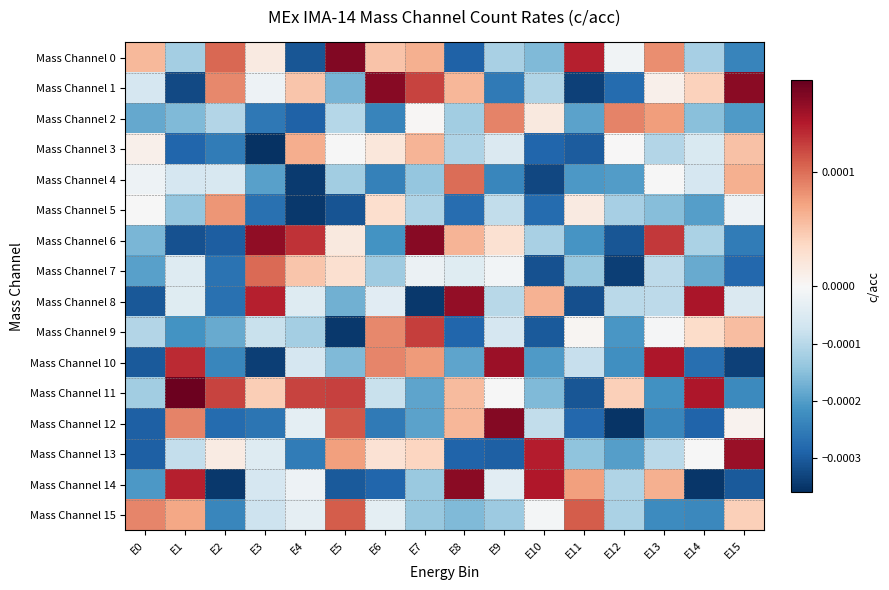

Reading left to right, list all the values displayed in this chart.

Mass Channel 0: E0=0.0	E1=-0.0	E2=0.0	E3=0.0	E4=-0.0	E5=0.0	E6=0.0	E7=0.0	E8=-0.0	E9=-0.0	E10=-0.0	E11=0.0	E12=-0.0	E13=0.0	E14=-0.0	E15=-0.0
Mass Channel 1: E0=-0.0	E1=-0.0	E2=0.0	E3=-0.0	E4=0.0	E5=-0.0	E6=0.0	E7=0.0	E8=0.0	E9=-0.0	E10=-0.0	E11=-0.0	E12=-0.0	E13=0.0	E14=0.0	E15=0.0
Mass Channel 2: E0=-0.0	E1=-0.0	E2=-0.0	E3=-0.0	E4=-0.0	E5=-0.0	E6=-0.0	E7=0.0	E8=-0.0	E9=0.0	E10=0.0	E11=-0.0	E12=0.0	E13=0.0	E14=-0.0	E15=-0.0
Mass Channel 3: E0=0.0	E1=-0.0	E2=-0.0	E3=-0.0	E4=0.0	E5=-0.0	E6=0.0	E7=0.0	E8=-0.0	E9=-0.0	E10=-0.0	E11=-0.0	E12=0.0	E13=-0.0	E14=-0.0	E15=0.0
Mass Channel 4: E0=-0.0	E1=-0.0	E2=-0.0	E3=-0.0	E4=-0.0	E5=-0.0	E6=-0.0	E7=-0.0	E8=0.0	E9=-0.0	E10=-0.0	E11=-0.0	E12=-0.0	E13=-0.0	E14=-0.0	E15=0.0
Mass Channel 5: E0=-0.0	E1=-0.0	E2=0.0	E3=-0.0	E4=-0.0	E5=-0.0	E6=0.0	E7=-0.0	E8=-0.0	E9=-0.0	E10=-0.0	E11=0.0	E12=-0.0	E13=-0.0	E14=-0.0	E15=-0.0
Mass Channel 6: E0=-0.0	E1=-0.0	E2=-0.0	E3=0.0	E4=0.0	E5=0.0	E6=-0.0	E7=0.0	E8=0.0	E9=0.0	E10=-0.0	E11=-0.0	E12=-0.0	E13=0.0	E14=-0.0	E15=-0.0
Mass Channel 7: E0=-0.0	E1=-0.0	E2=-0.0	E3=0.0	E4=0.0	E5=0.0	E6=-0.0	E7=-0.0	E8=-0.0	E9=-0.0	E10=-0.0	E11=-0.0	E12=-0.0	E13=-0.0	E14=-0.0	E15=-0.0
Mass Channel 8: E0=-0.0	E1=-0.0	E2=-0.0	E3=0.0	E4=-0.0	E5=-0.0	E6=-0.0	E7=-0.0	E8=0.0	E9=-0.0	E10=0.0	E11=-0.0	E12=-0.0	E13=-0.0	E14=0.0	E15=-0.0
Mass Channel 9: E0=-0.0	E1=-0.0	E2=-0.0	E3=-0.0	E4=-0.0	E5=-0.0	E6=0.0	E7=0.0	E8=-0.0	E9=-0.0	E10=-0.0	E11=0.0	E12=-0.0	E13=-0.0	E14=0.0	E15=0.0
Mass Channel 10: E0=-0.0	E1=0.0	E2=-0.0	E3=-0.0	E4=-0.0	E5=-0.0	E6=0.0	E7=0.0	E8=-0.0	E9=0.0	E10=-0.0	E11=-0.0	E12=-0.0	E13=0.0	E14=-0.0	E15=-0.0
Mass Channel 11: E0=-0.0	E1=0.0	E2=0.0	E3=0.0	E4=0.0	E5=0.0	E6=-0.0	E7=-0.0	E8=0.0	E9=-0.0	E10=-0.0	E11=-0.0	E12=0.0	E13=-0.0	E14=0.0	E15=-0.0
Mass Channel 12: E0=-0.0	E1=0.0	E2=-0.0	E3=-0.0	E4=-0.0	E5=0.0	E6=-0.0	E7=-0.0	E8=0.0	E9=0.0	E10=-0.0	E11=-0.0	E12=-0.0	E13=-0.0	E14=-0.0	E15=0.0
Mass Channel 13: E0=-0.0	E1=-0.0	E2=0.0	E3=-0.0	E4=-0.0	E5=0.0	E6=0.0	E7=0.0	E8=-0.0	E9=-0.0	E10=0.0	E11=-0.0	E12=-0.0	E13=-0.0	E14=-0.0	E15=0.0
Mass Channel 14: E0=-0.0	E1=0.0	E2=-0.0	E3=-0.0	E4=-0.0	E5=-0.0	E6=-0.0	E7=-0.0	E8=0.0	E9=-0.0	E10=0.0	E11=0.0	E12=-0.0	E13=0.0	E14=-0.0	E15=-0.0
Mass Channel 15: E0=0.0	E1=0.0	E2=-0.0	E3=-0.0	E4=-0.0	E5=0.0	E6=-0.0	E7=-0.0	E8=-0.0	E9=-0.0	E10=-0.0	E11=0.0	E12=-0.0	E13=-0.0	E14=-0.0	E15=0.0